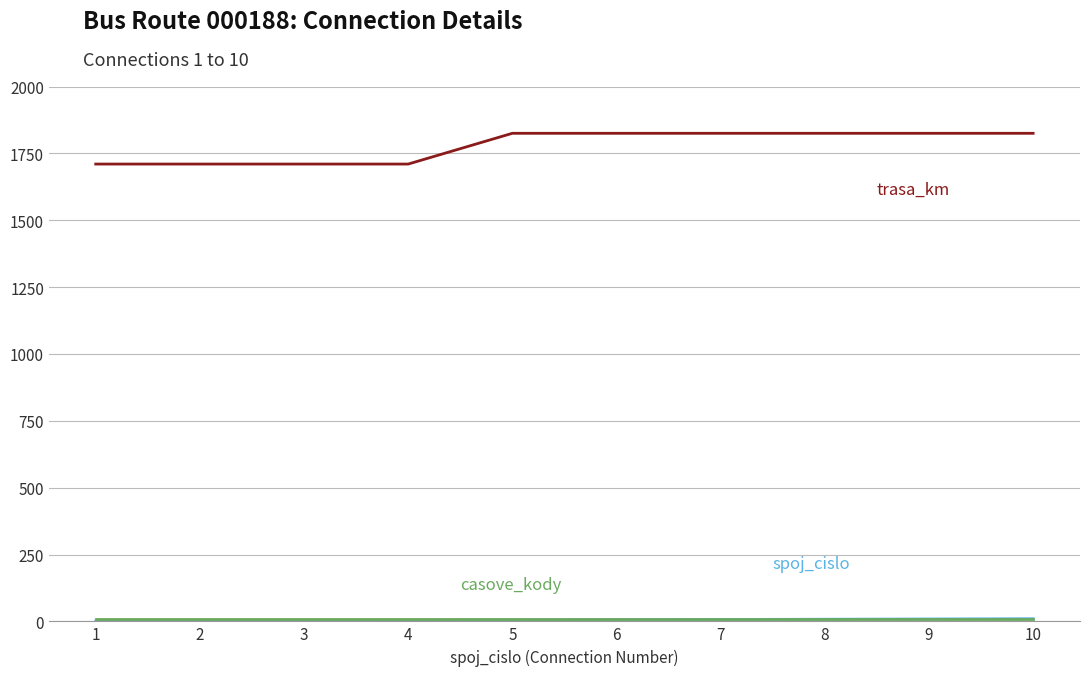

What is the greatest value displayed?

1825